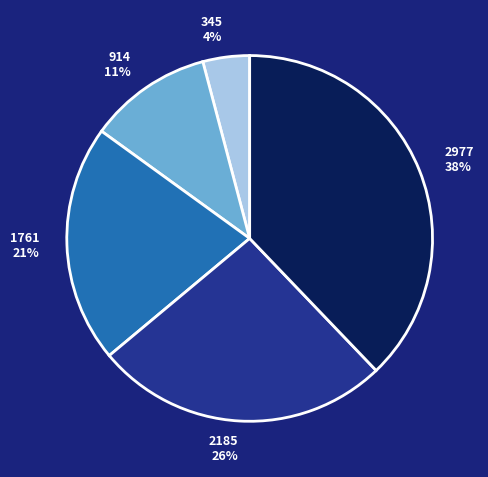

Is it true that 2185 is 26% of the pie?

True